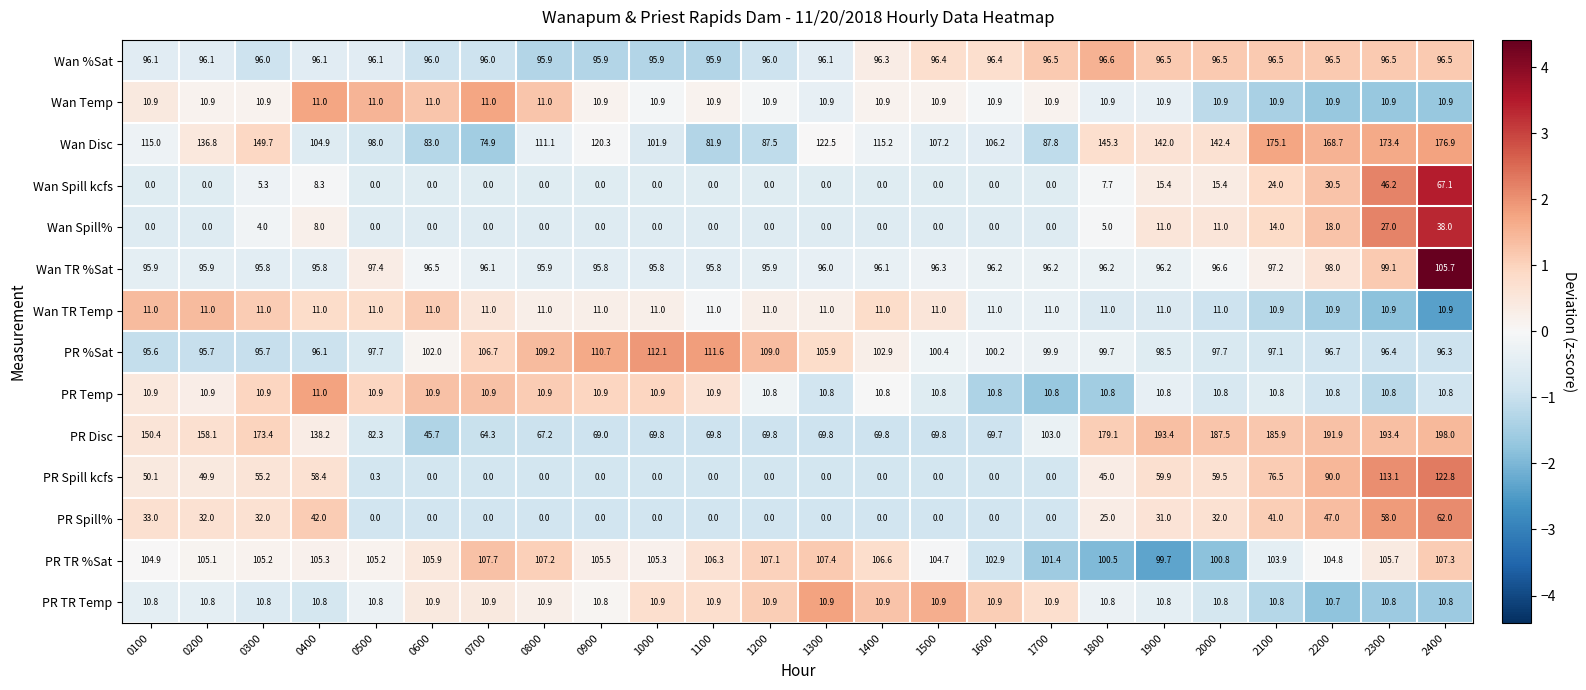

What is the sum of the Wan TR %Sat values at 0900 and 1500?

192.1